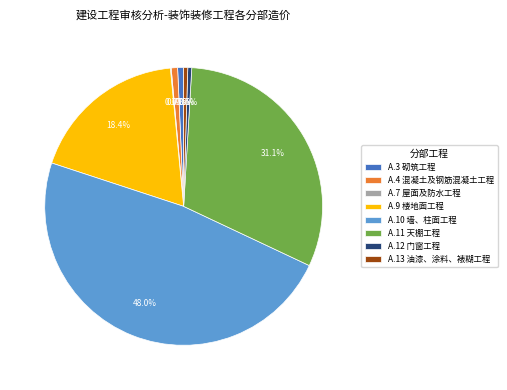

Between A.10 墙、柱面工程 and A.4 混凝土及钢筋混凝土工程, which is larger?

A.10 墙、柱面工程